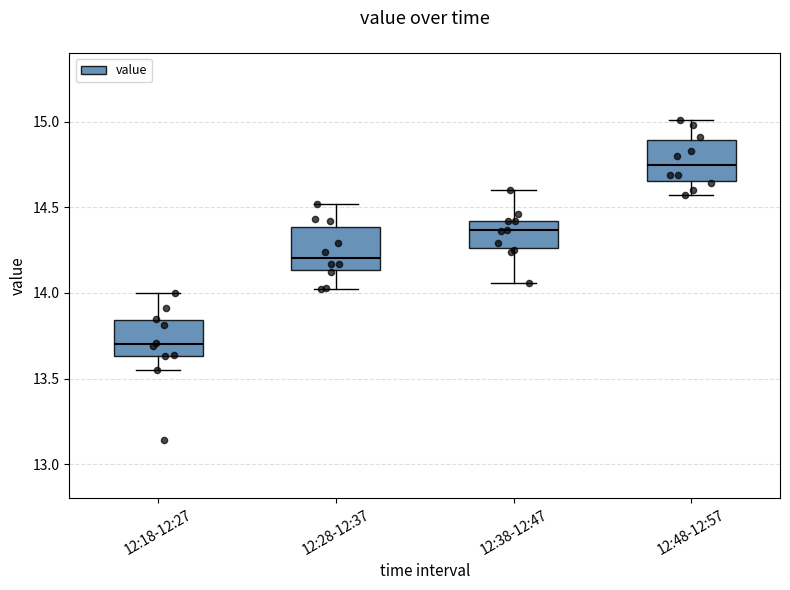

Reading left to right, transcribe this box plot: for each box, give where its median line is, the range the box spans, and where its two whiskers end, as read against the y-axis. The values are not printed on the chart, so give them approximately, as read against the axis.

12:18-12:27: median 13.70, box 13.65 to 13.85, whiskers 13.55 to 14.00
12:28-12:37: median 14.20, box 14.15 to 14.40, whiskers 14.00 to 14.50
12:38-12:47: median 14.35, box 14.25 to 14.40, whiskers 14.05 to 14.60
12:48-12:57: median 14.75, box 14.65 to 14.90, whiskers 14.55 to 15.00